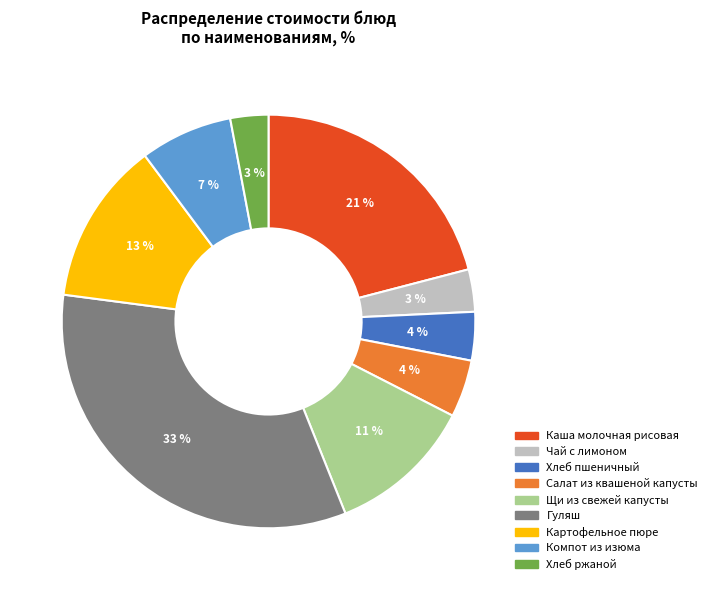

What is the largest slice in the pie chart?

Гуляш